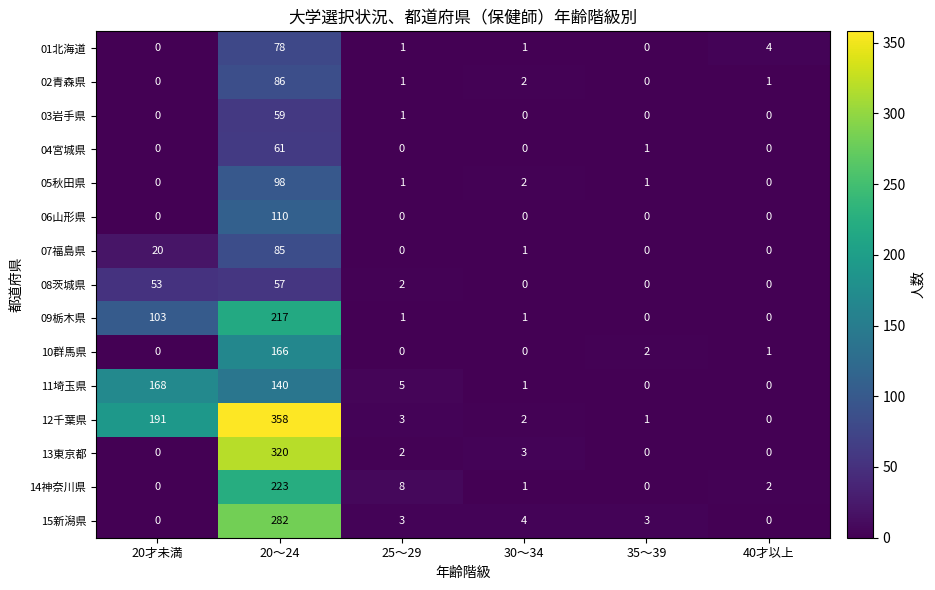

At which label does 10群馬県 first exceed 1?

20～24